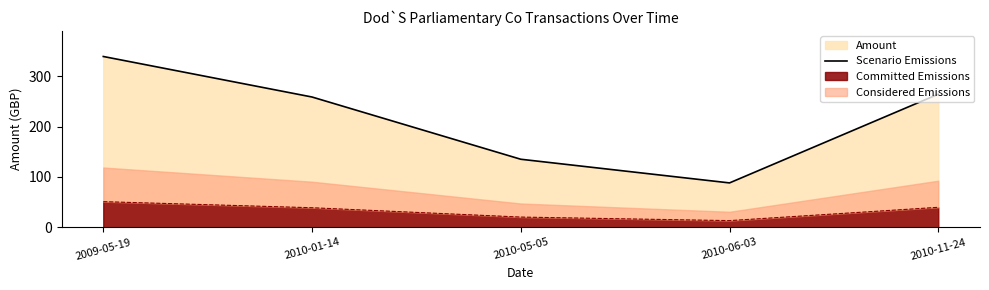

How many interior local valleys (lower than both neighbors) does the data have?

1